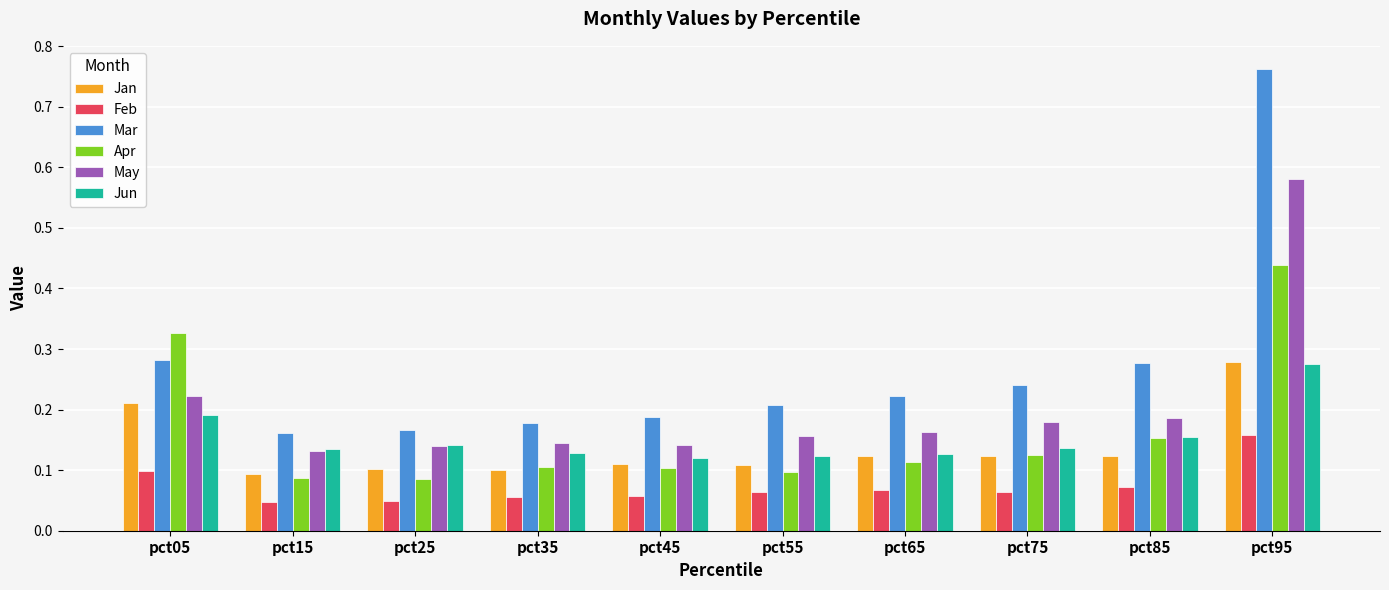

Count the Jan values in the range 0 to 1.

10